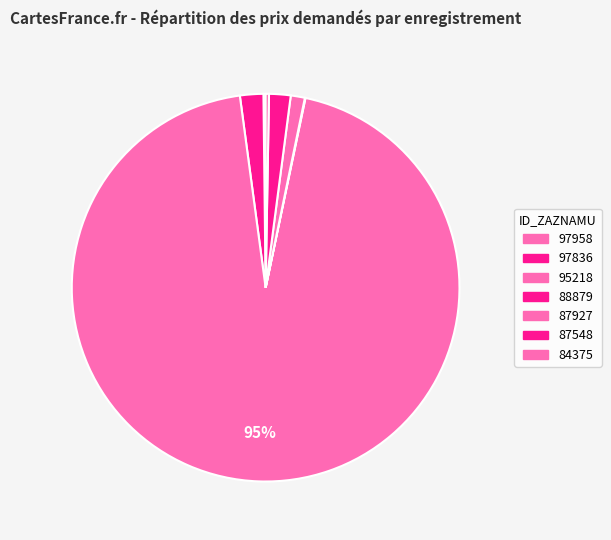

What is the change in value from 97958 to 95218?

+18250280